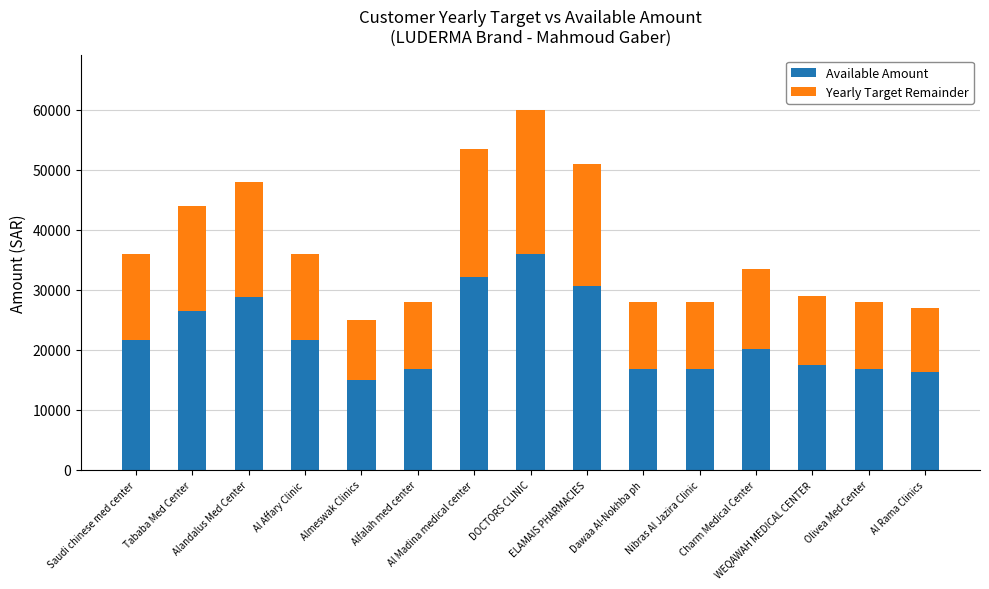

What are all the series names shown in the legend?

Available Amount, Yearly Target Remainder